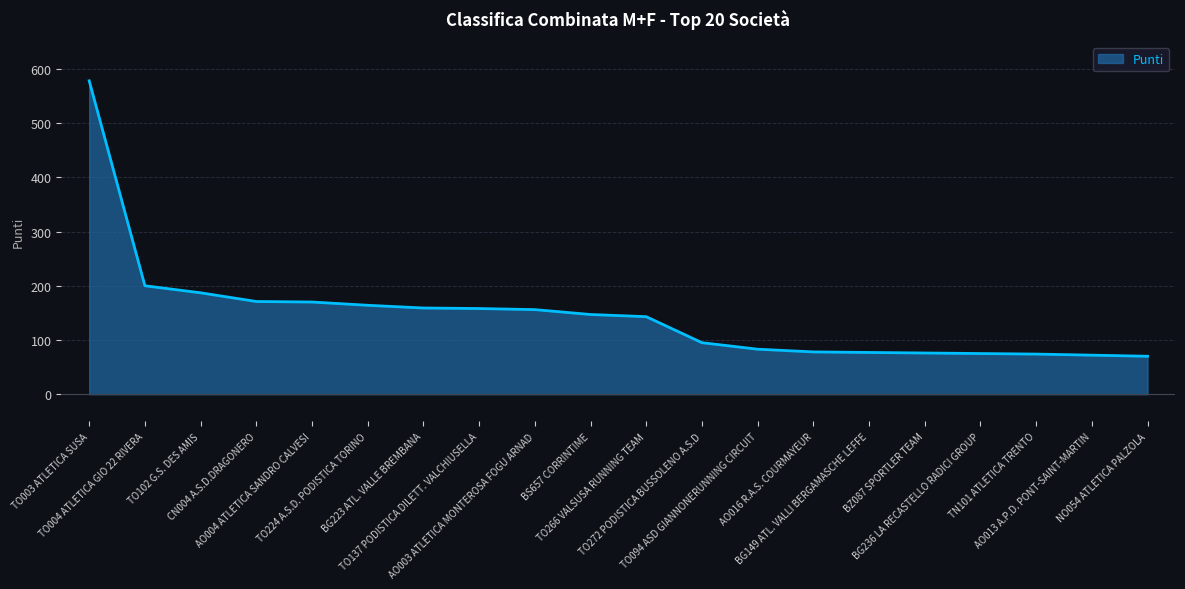

What is the smallest value displayed?

70